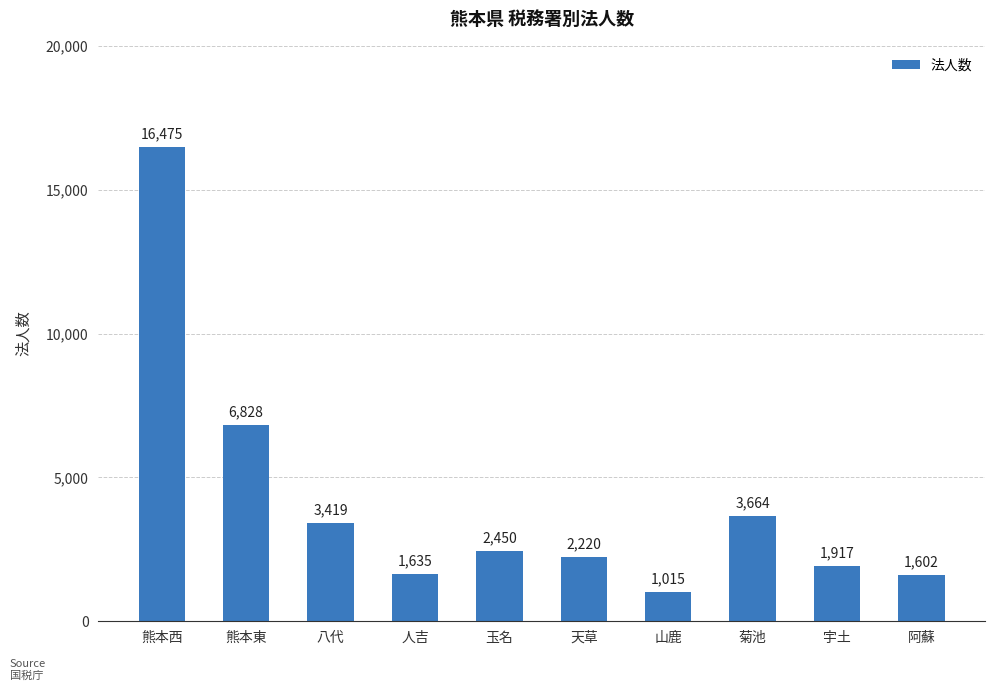

Rank the categories by value from highest to lowest.

熊本西, 熊本東, 菊池, 八代, 玉名, 天草, 宇土, 人吉, 阿蘇, 山鹿